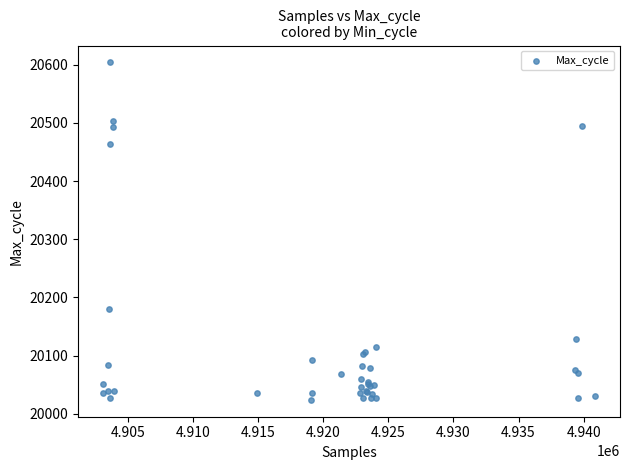

What Y value in the scatter plot is closest to 20314?

20180